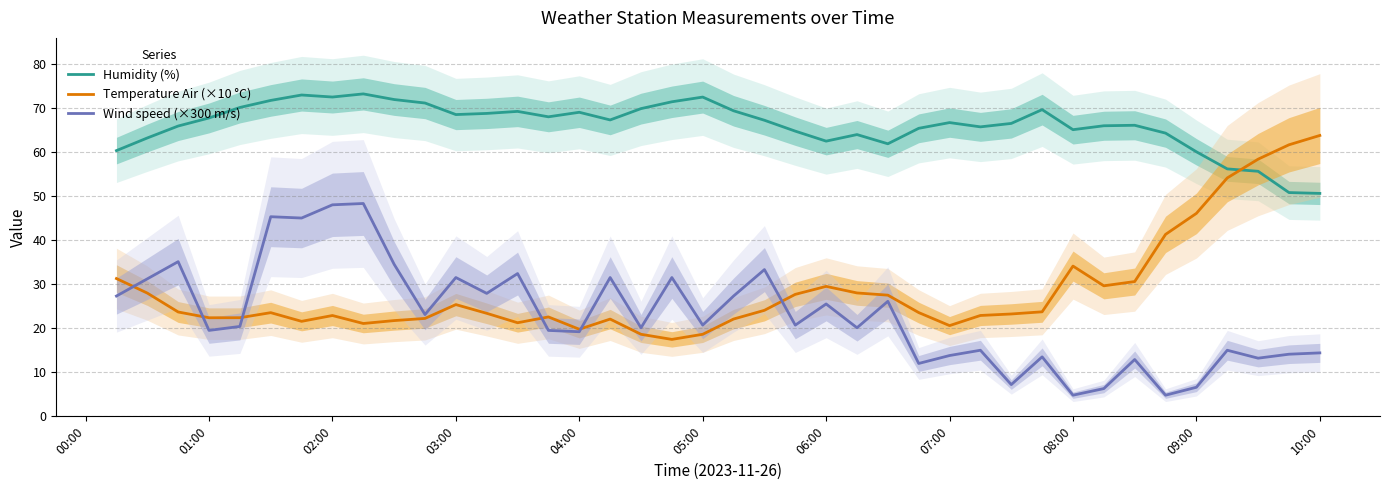

The value of Humidity (%) at 09:00 is 60.0. True or false?

True